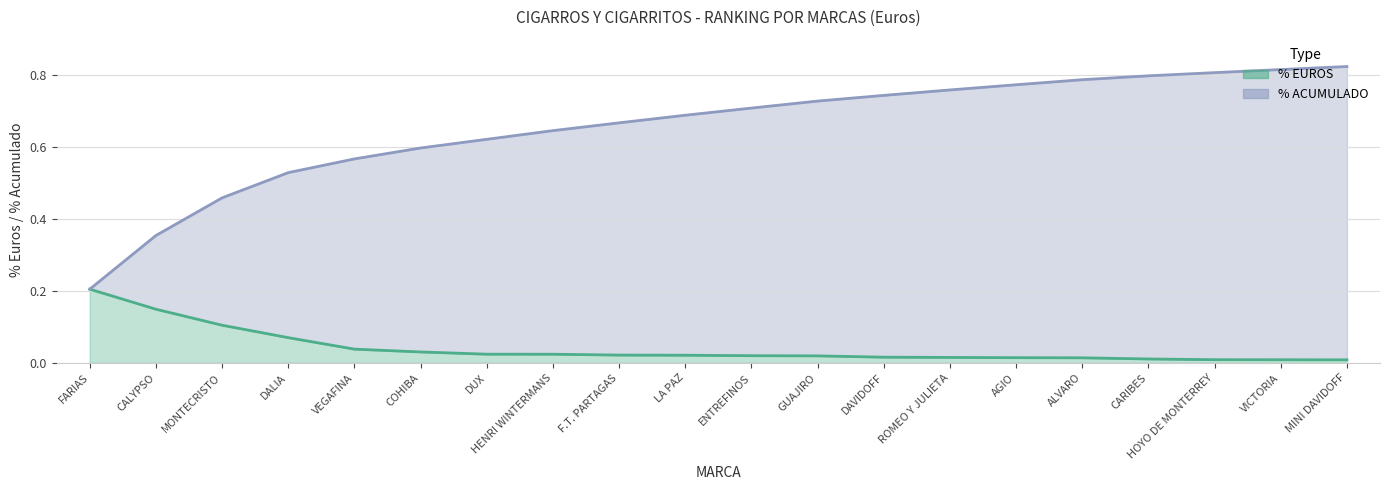

The % EUROS series shows 0.0 at ALVARO. True or false?

True